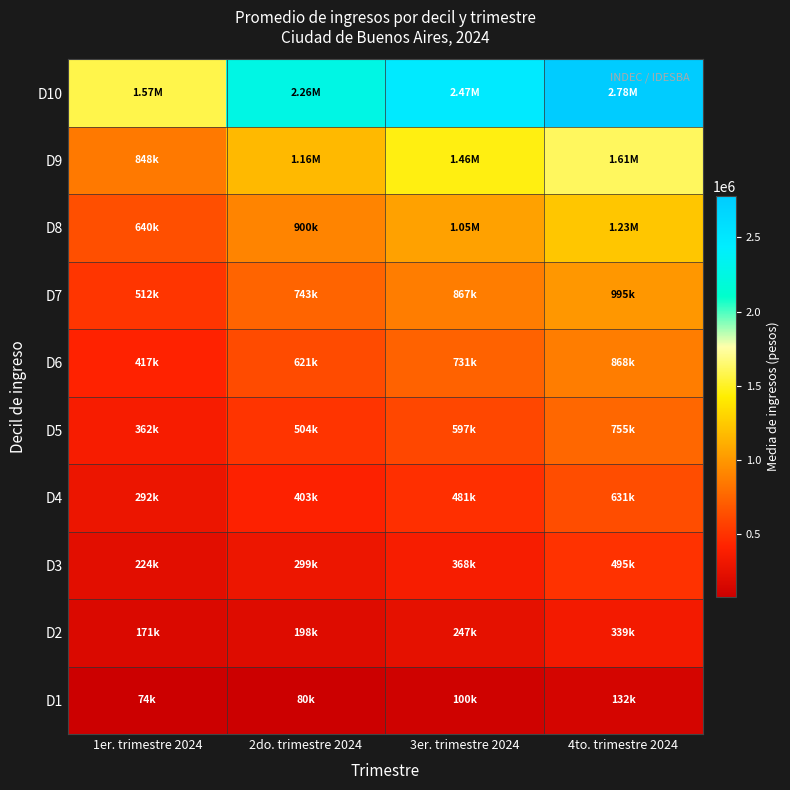

Reading left to right, transcribe all the data shown in this chart.

D1: 1er. trimestre 2024=73560.0	2do. trimestre 2024=79627.6	3er. trimestre 2024=99981.0	4to. trimestre 2024=132030.0
D2: 1er. trimestre 2024=170671.0	2do. trimestre 2024=198221.2	3er. trimestre 2024=246889.0	4to. trimestre 2024=339357.0
D3: 1er. trimestre 2024=223555.0	2do. trimestre 2024=299493.3	3er. trimestre 2024=367529.0	4to. trimestre 2024=494631.0
D4: 1er. trimestre 2024=292252.0	2do. trimestre 2024=402820.9	3er. trimestre 2024=480600.0	4to. trimestre 2024=630979.0
D5: 1er. trimestre 2024=361949.0	2do. trimestre 2024=503546.1	3er. trimestre 2024=596753.0	4to. trimestre 2024=755021.0
D6: 1er. trimestre 2024=416556.0	2do. trimestre 2024=620823.2	3er. trimestre 2024=731057.0	4to. trimestre 2024=867740.0
D7: 1er. trimestre 2024=511777.0	2do. trimestre 2024=742695.1	3er. trimestre 2024=866622.0	4to. trimestre 2024=995258.0
D8: 1er. trimestre 2024=639950.0	2do. trimestre 2024=900222.2	3er. trimestre 2024=1045874.0	4to. trimestre 2024=1225091.0
D9: 1er. trimestre 2024=847632.0	2do. trimestre 2024=1161532.2	3er. trimestre 2024=1459377.0	4to. trimestre 2024=1613377.0
D10: 1er. trimestre 2024=1574100.0	2do. trimestre 2024=2261344.3	3er. trimestre 2024=2473053.0	4to. trimestre 2024=2777607.0